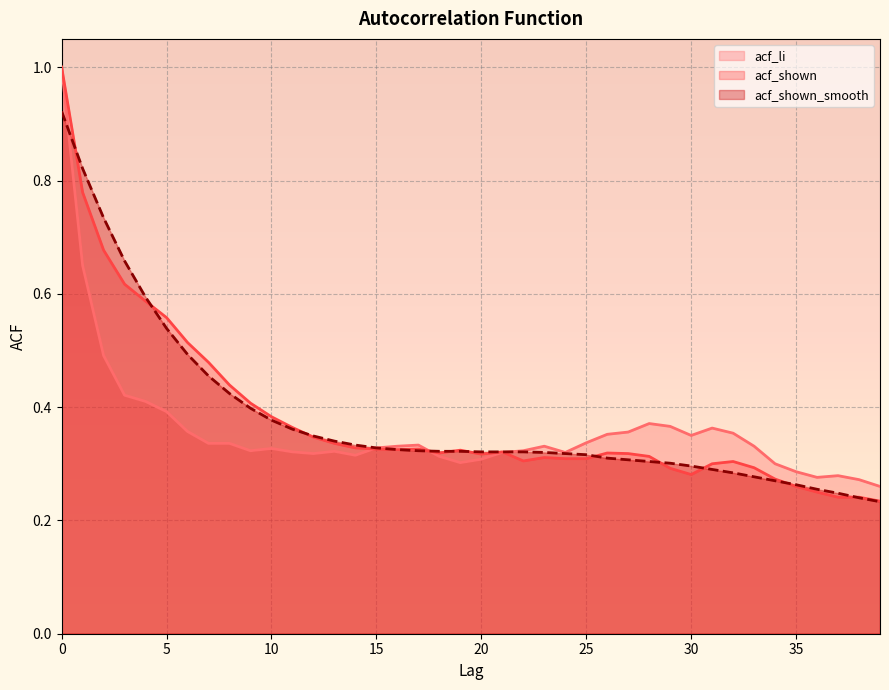

Which series ends up on top after the final intersection of acf_shown_smooth and acf_li?

acf_li